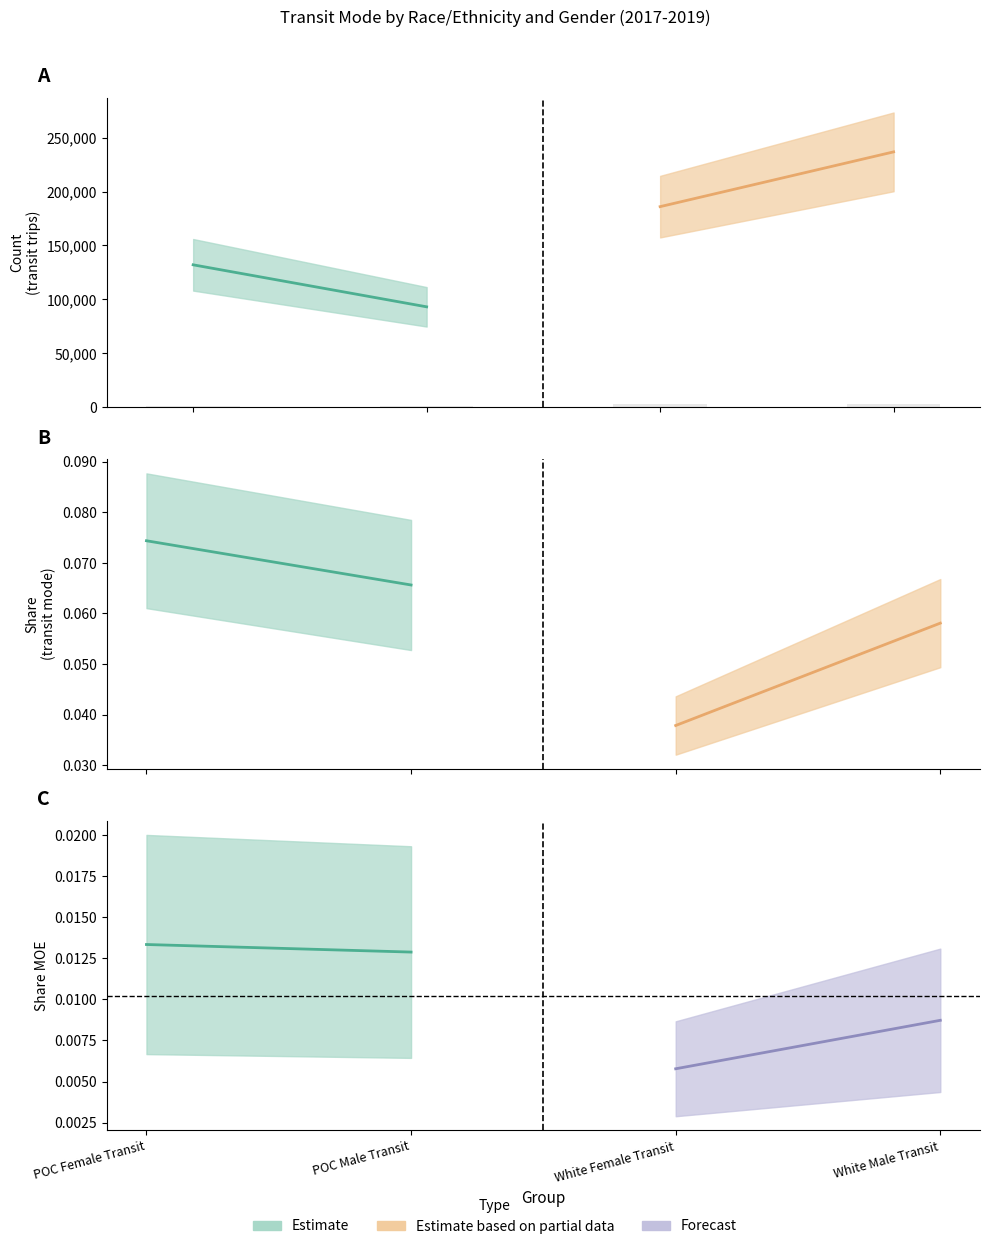

The value at White Male Transit is 2657. True or false?

True